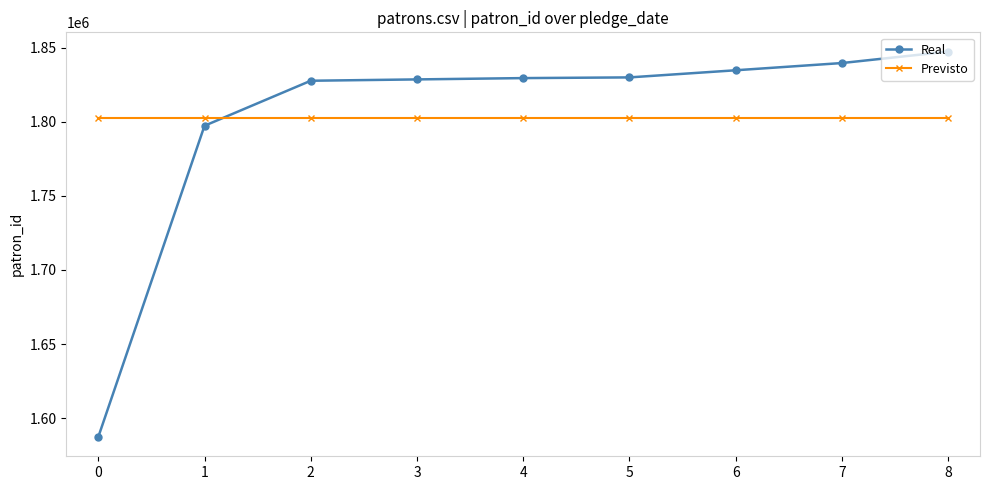

List the series in order of their peak value, highest first.

Real, Previsto